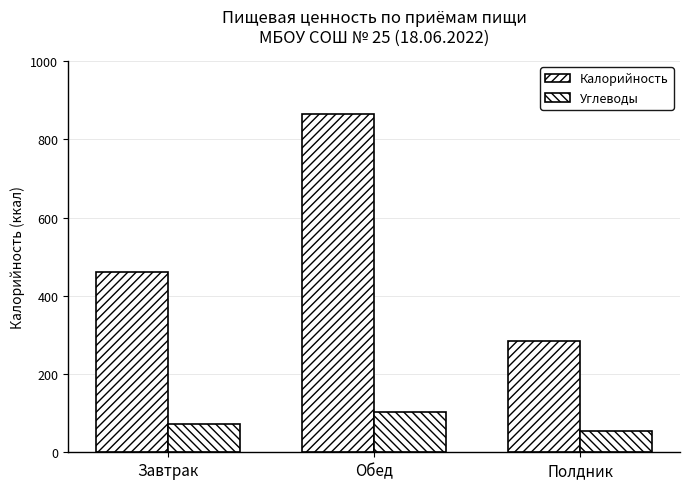

Which series changed the most between Завтрак and Обед?

Калорийность